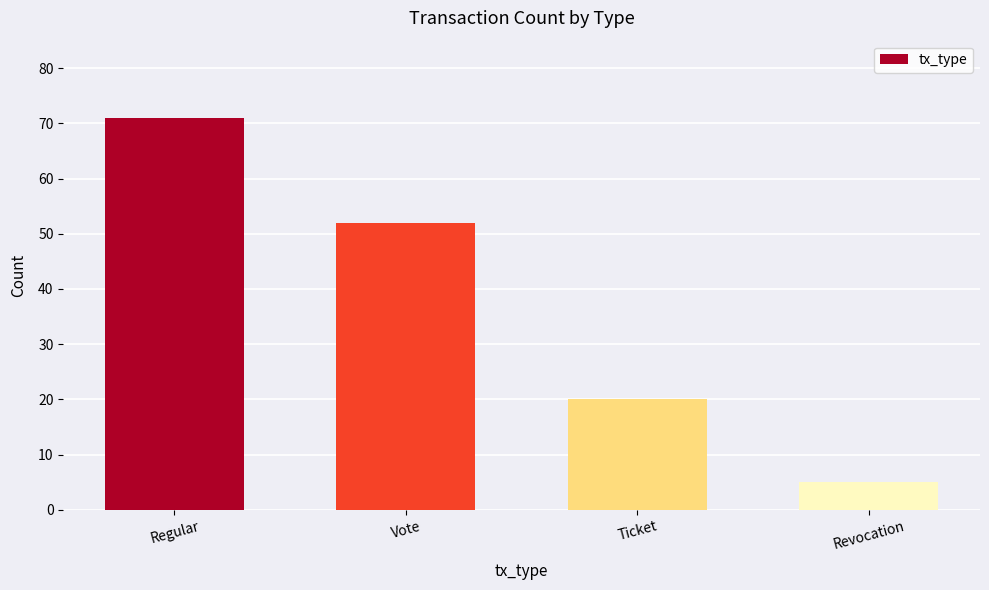

What is the average value?

37